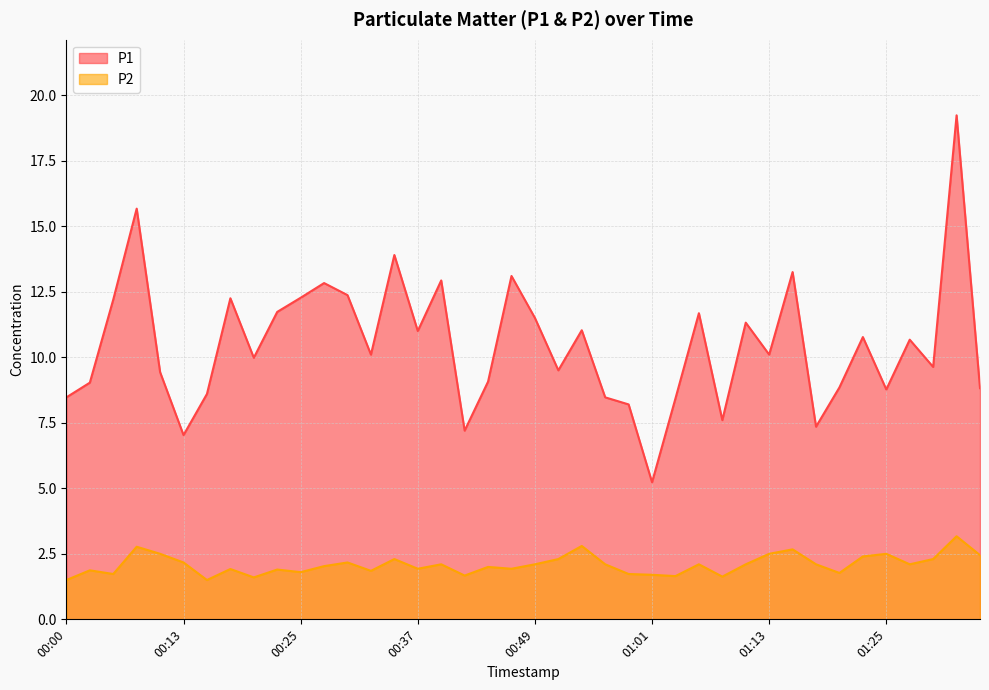

True or false: P1 and P2 cross at least once.

False